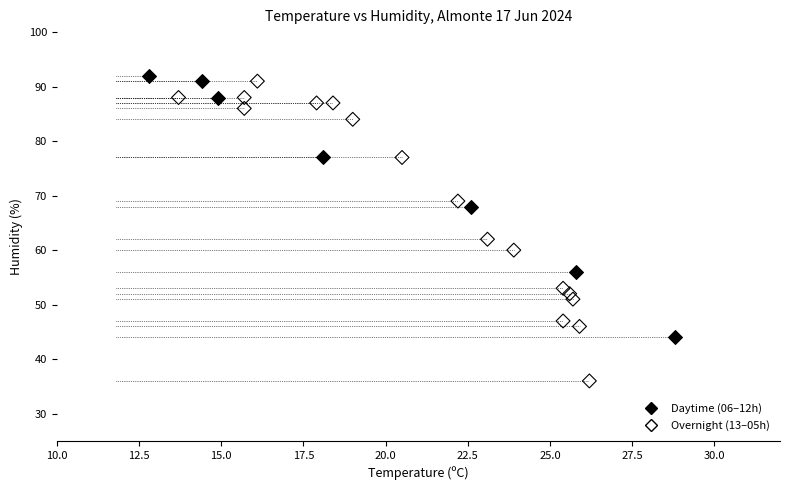

Which series reaches the minimum Y coordinate?

Overnight (13–05h)